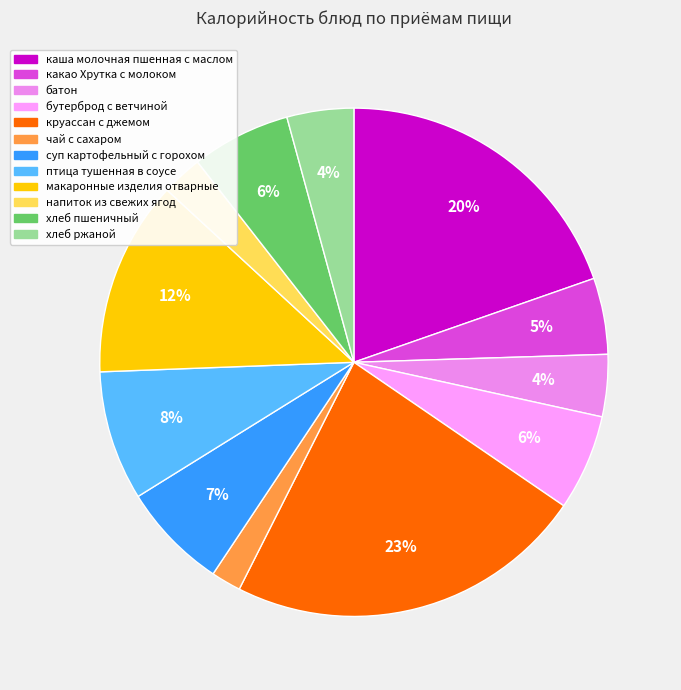

What percentage is NOT represented by напиток из свежих ягод?

97.4%